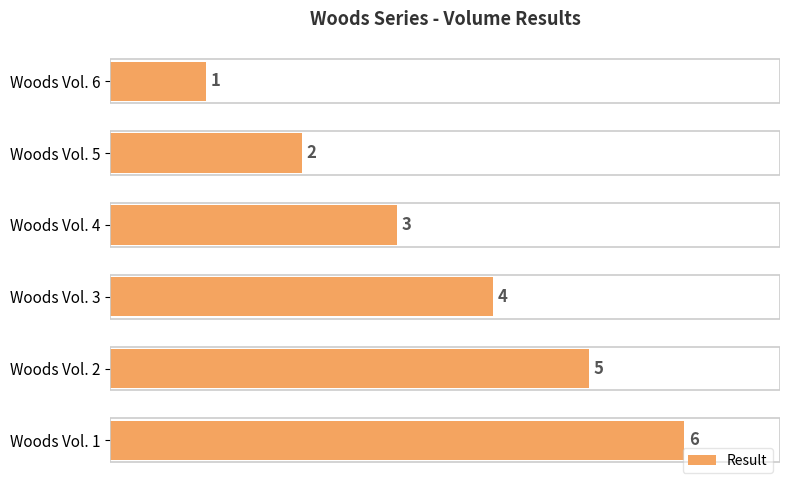

What is the change in value from Woods Vol. 6 to Woods Vol. 3?

+3